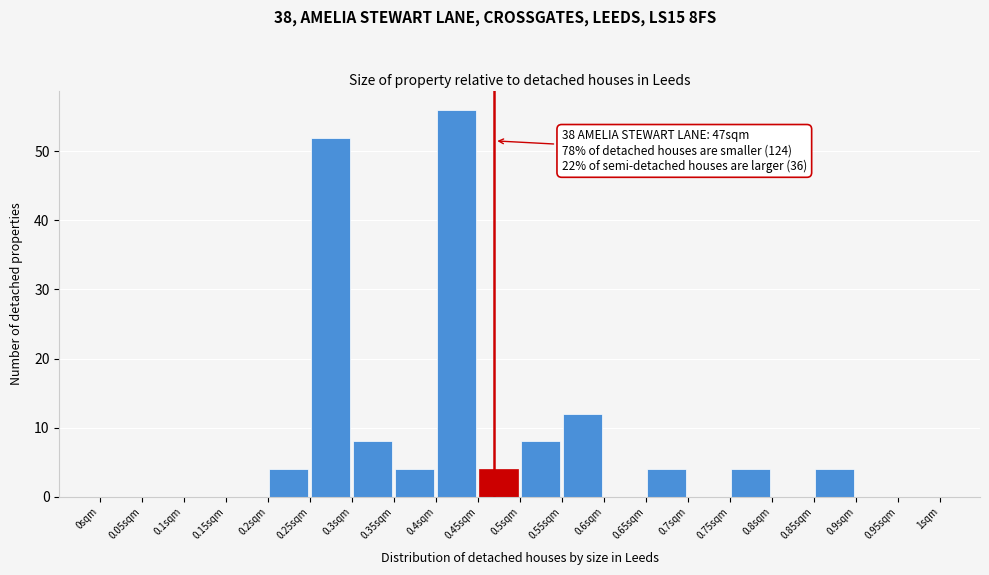

Which range on the x-axis has the tallest bar?

0.40 to 0.45